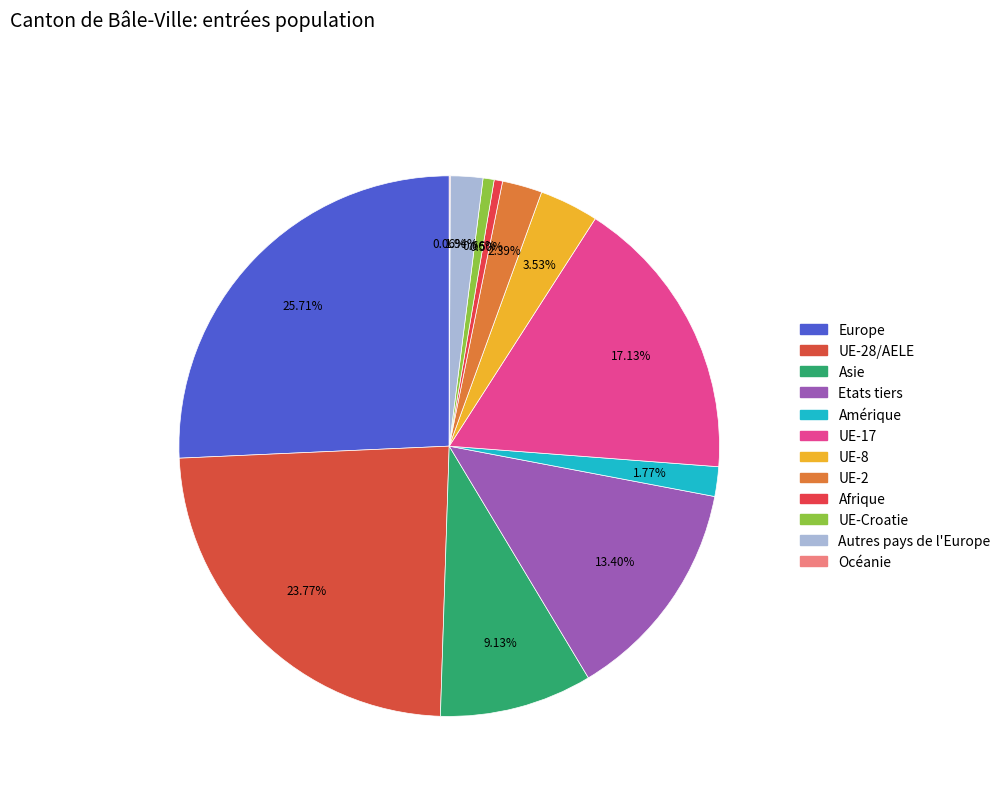

How many segments does this pie chart have?

12